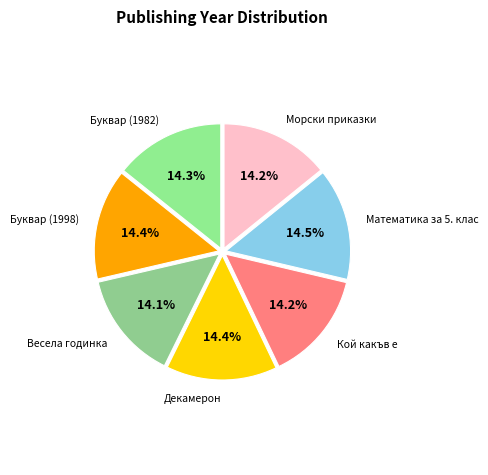

Count the number of slices in the pie.

7